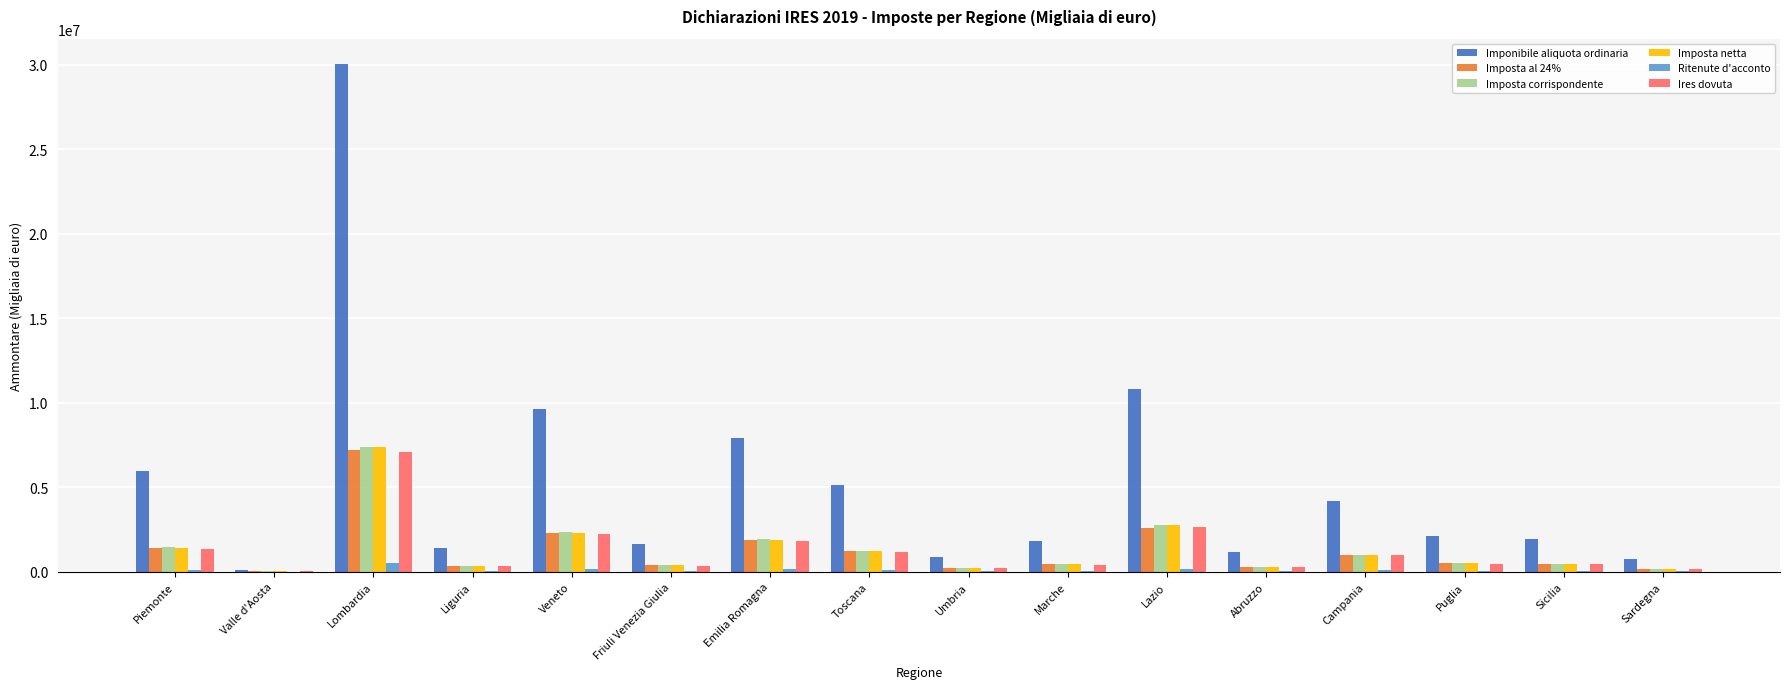

What is the difference between the Imposta al 24% values at Sardegna and Piemonte?

1250521